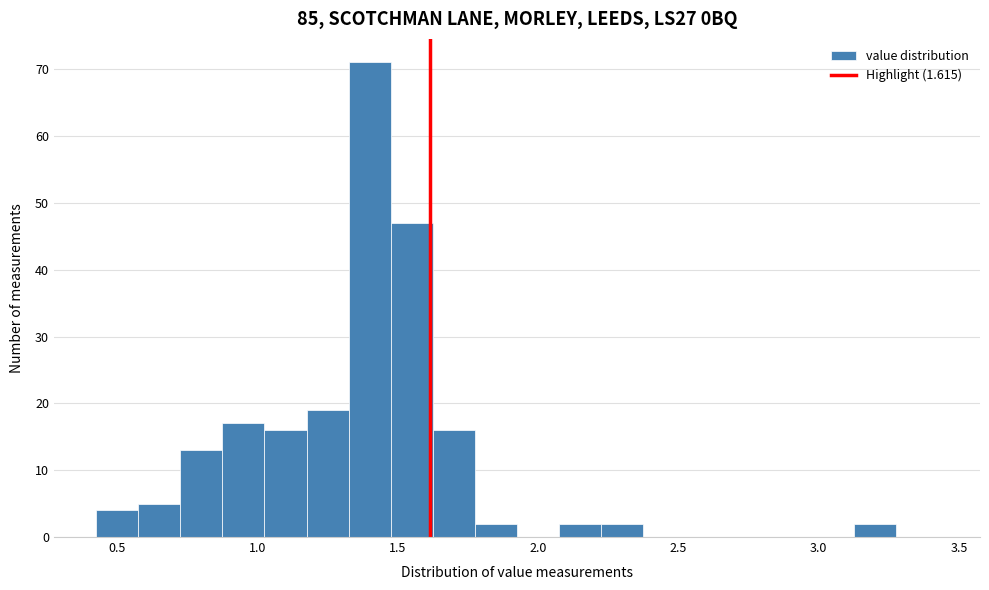

Around what value on the x-axis is the tallest bar? Give the approximate position of its centre, as read against the axis.

1.40